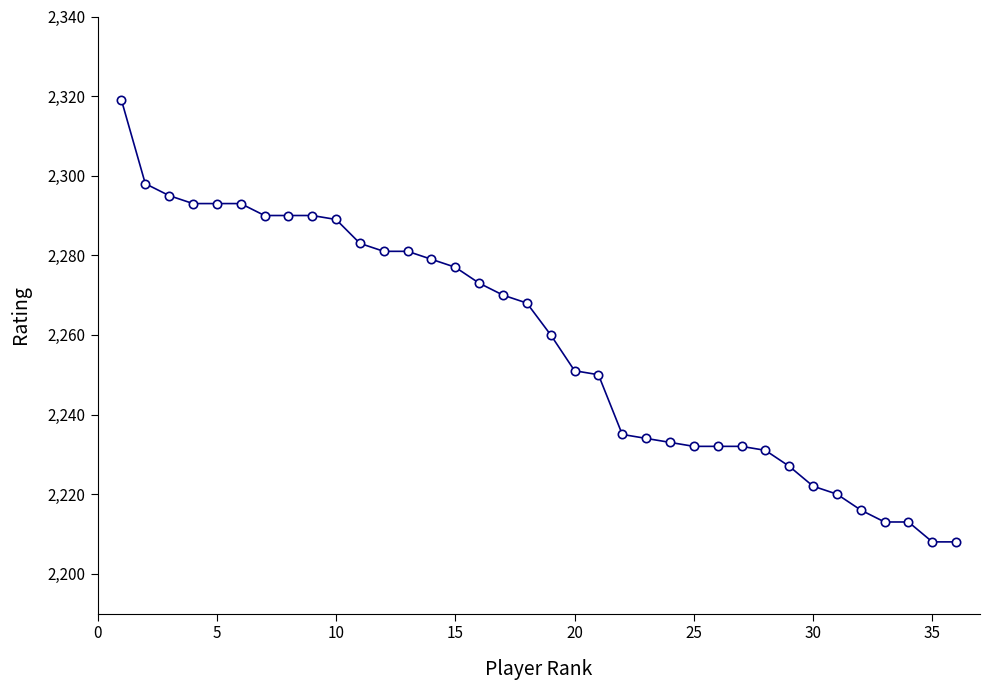

What is the value of the 13th point from the left?

2281